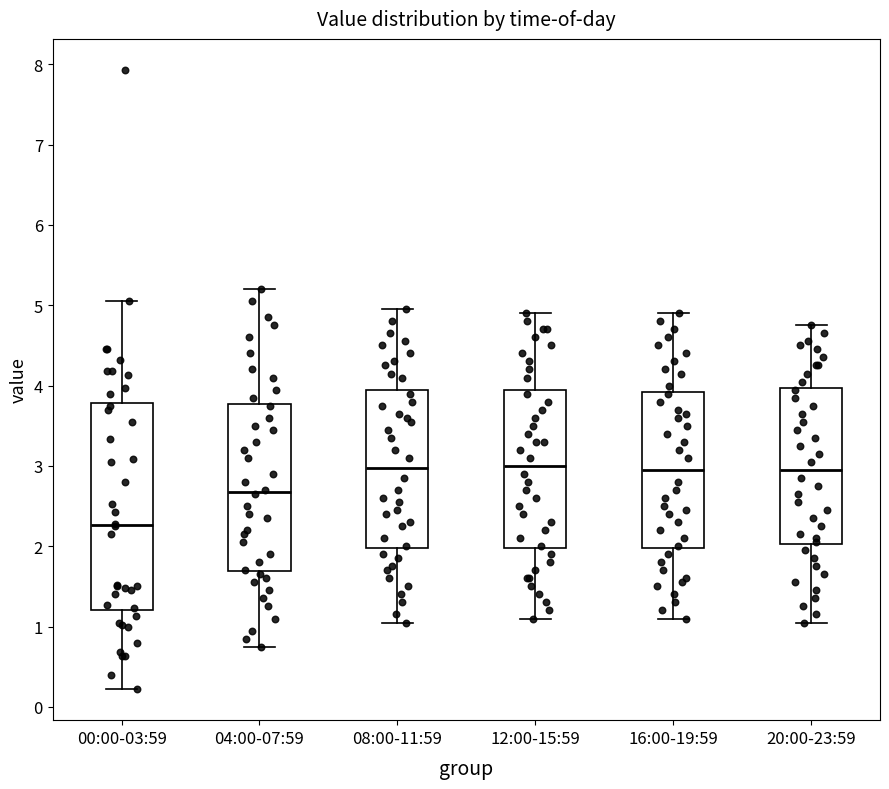

Reading left to right, transcribe this box plot: for each box, give where its median line is, the range the box spans, and where its two whiskers end, as read against the y-axis. The values are not printed on the chart, so give them approximately, as read against the axis.

00:00-03:59: median 2.3, box 1.2 to 3.8, whiskers 0.2 to 5.1
04:00-07:59: median 2.7, box 1.7 to 3.8, whiskers 0.8 to 5.2
08:00-11:59: median 3.0, box 2.0 to 4.0, whiskers 1.1 to 5.0
12:00-15:59: median 3.0, box 2.0 to 4.0, whiskers 1.1 to 4.9
16:00-19:59: median 3.0, box 2.0 to 3.9, whiskers 1.1 to 4.9
20:00-23:59: median 3.0, box 2.0 to 4.0, whiskers 1.1 to 4.8